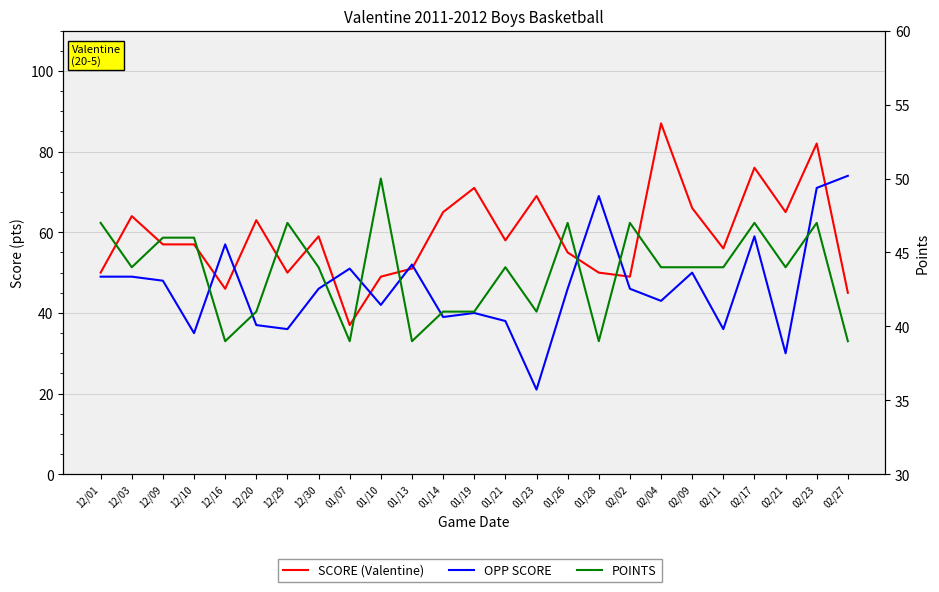

Which label corresponds to the smallest value in the chart?

01/23